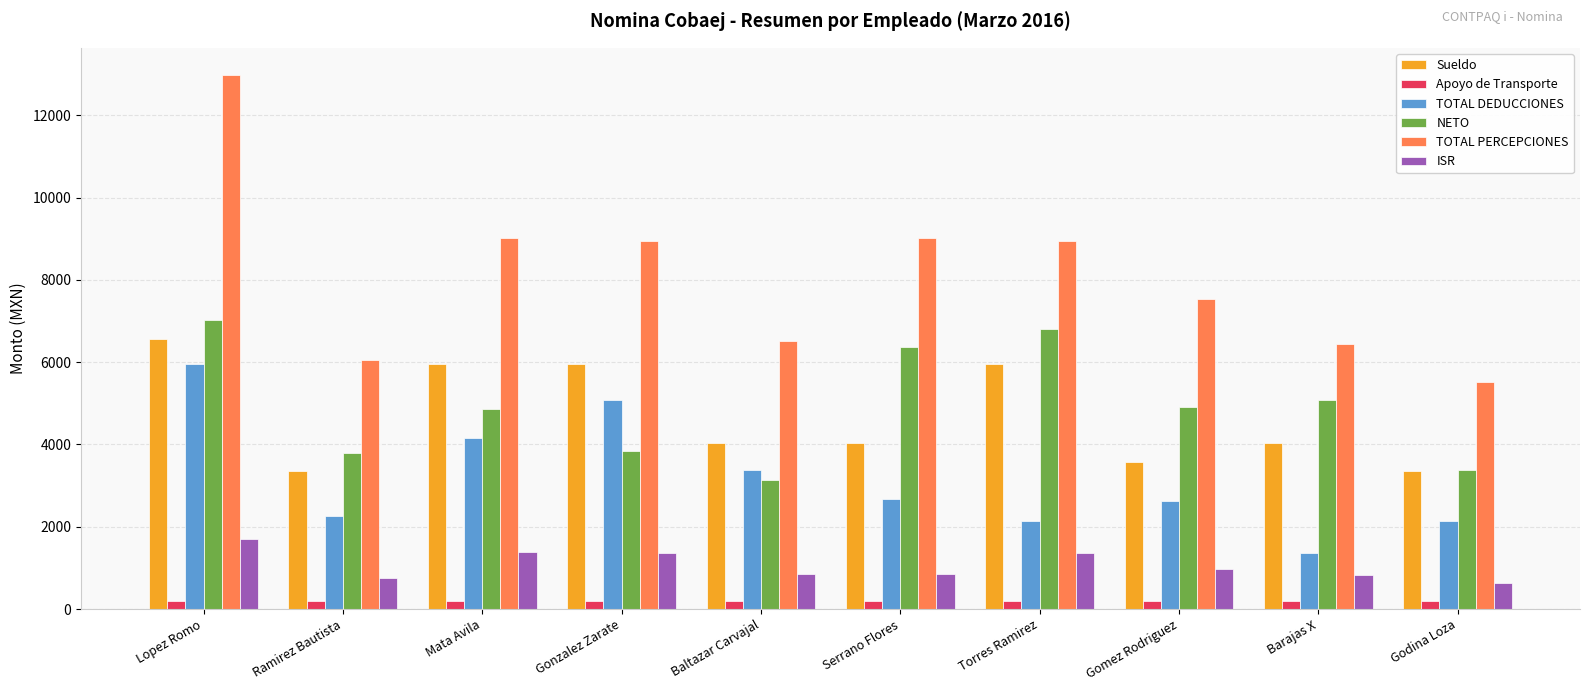

What are all the series names shown in the legend?

Sueldo, Apoyo de Transporte, TOTAL DEDUCCIONES, NETO, TOTAL PERCEPCIONES, ISR